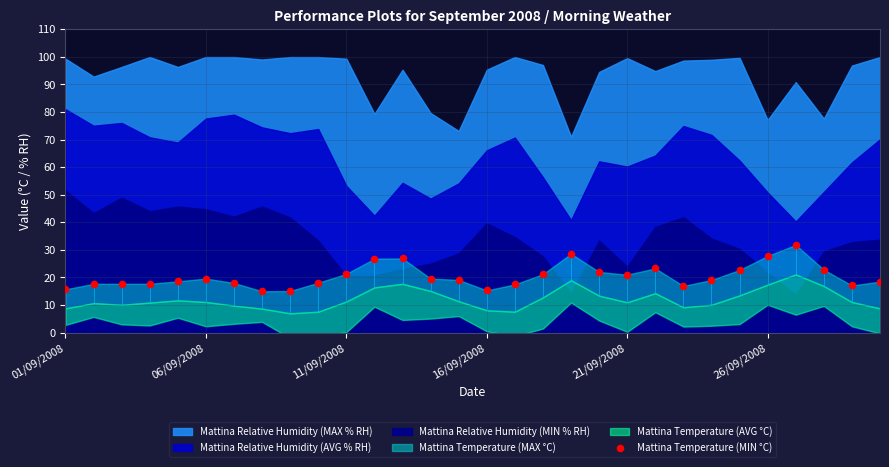

What is the range of Y values (max minus min)?

16.8